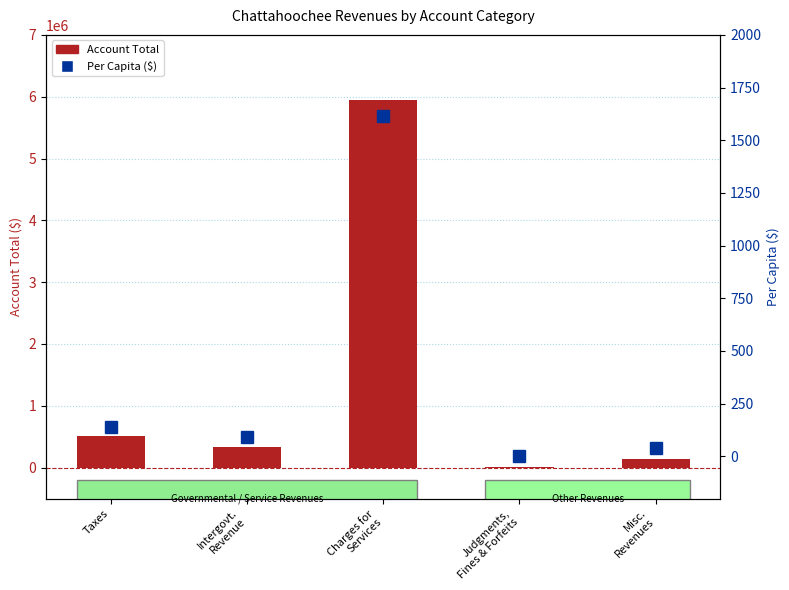

What is the value of the Per Capita ($) bar at the 5th from the left?

39.5